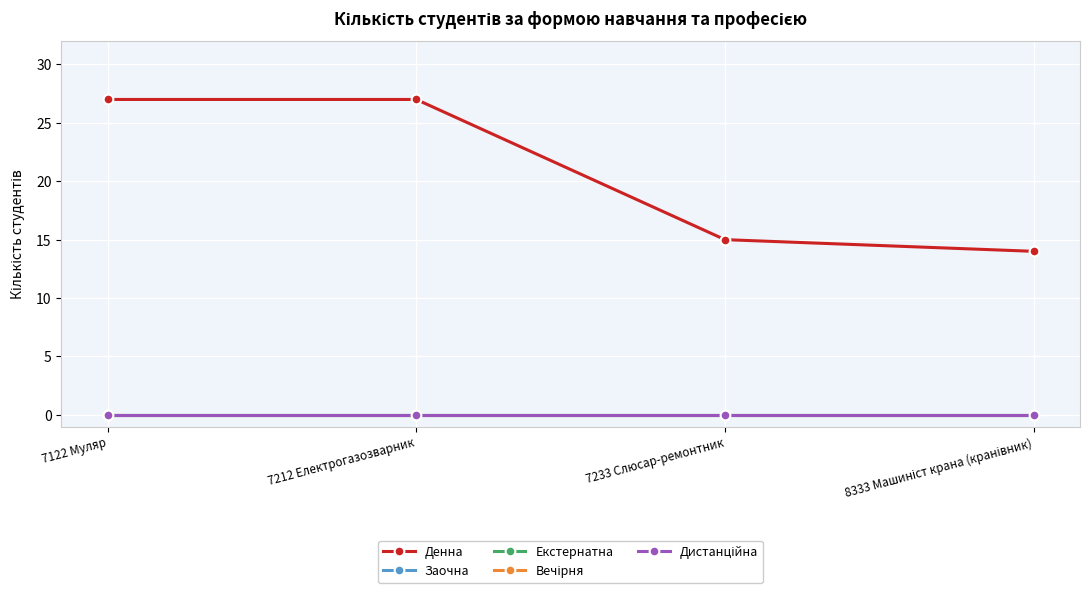

True or false: Вечірня and Заочна cross at least once.

False